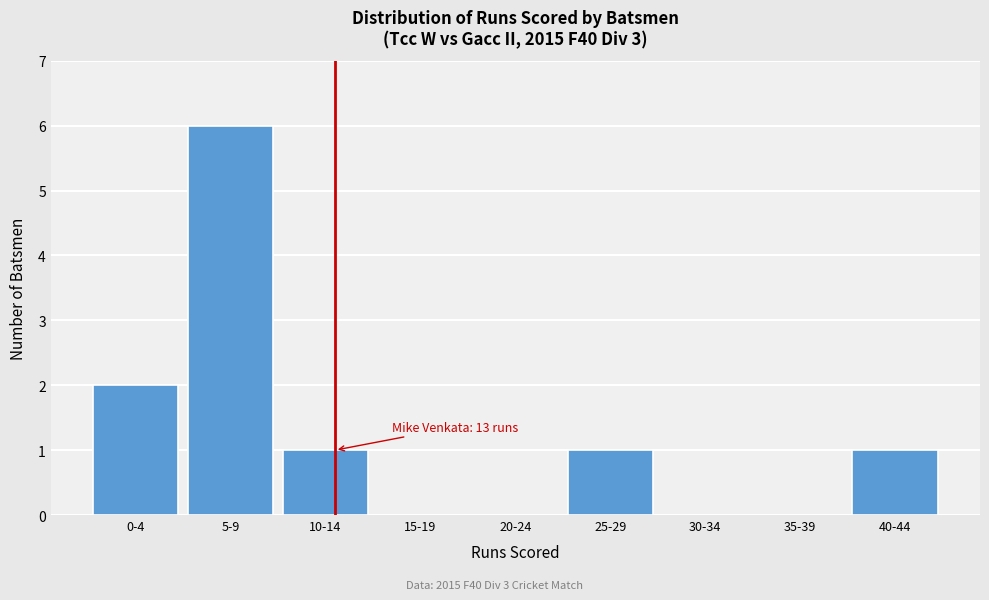

Reading left to right, extract all data points from this chart.

0-4=2	5-9=6	10-14=1	15-19=0	20-24=0	25-29=1	30-34=0	35-39=0	40-44=1